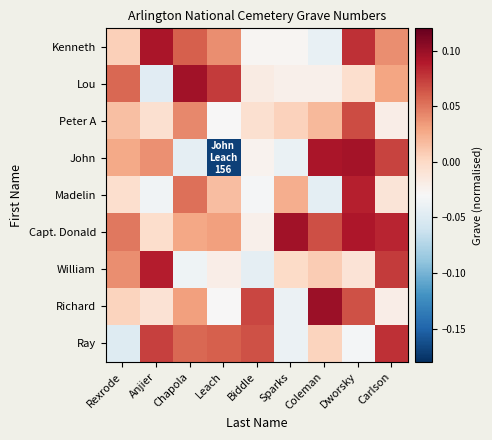

Rank the series by their maximum value, from highest to lowest.

Richard, Lou, Capt. Donald, John, Kenneth, William, Madelin, Ray, Peter A